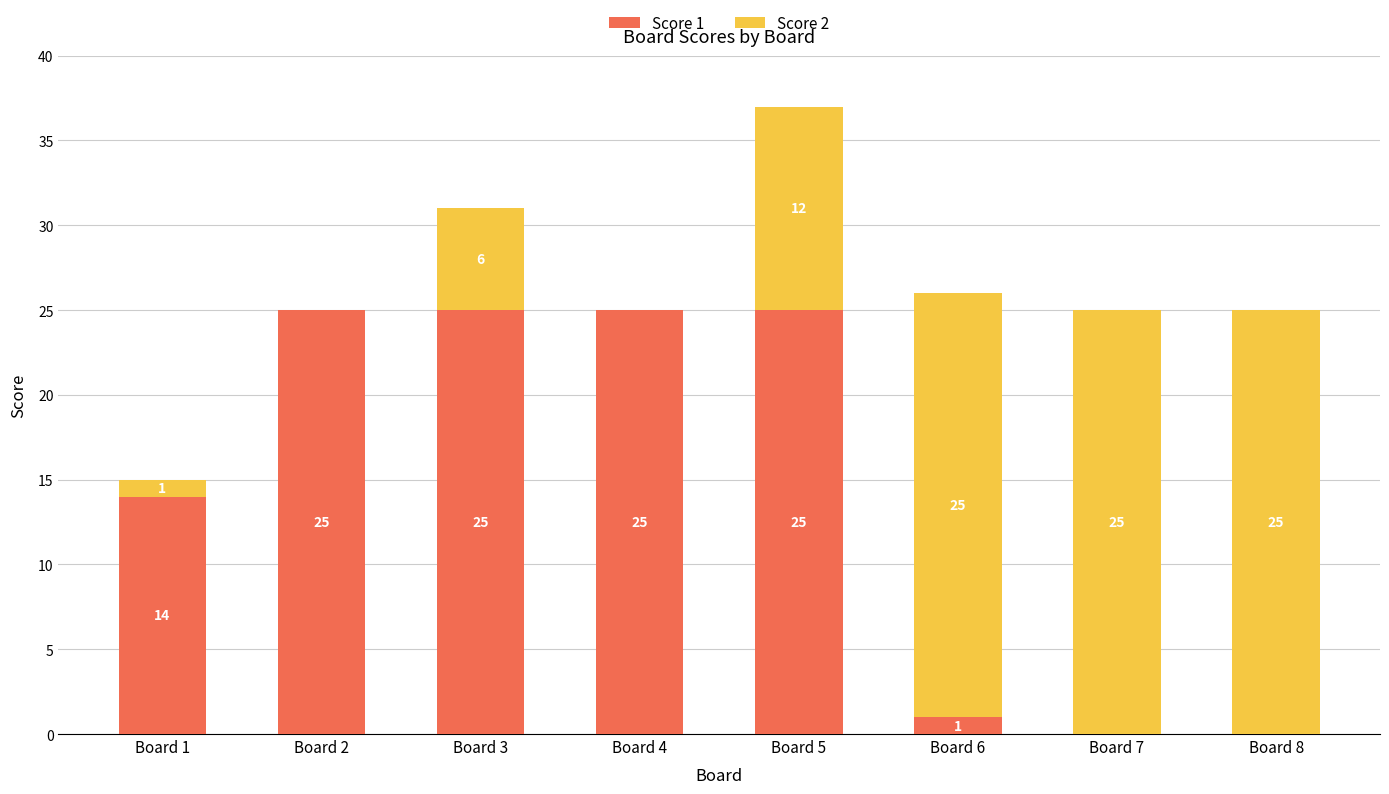

What is the highest value of the Score 1 series?

25